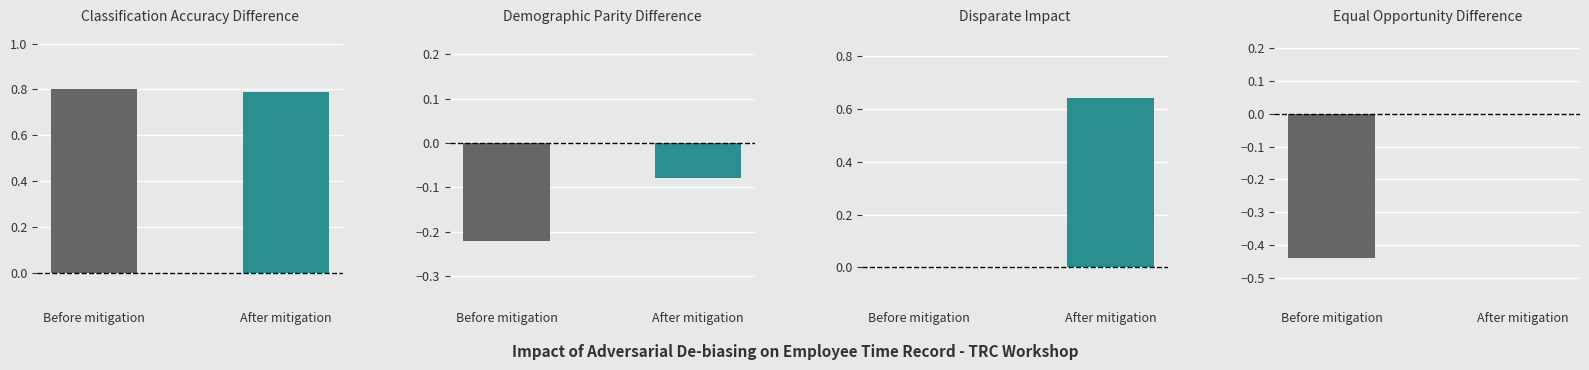

How many series are shown in this chart?

4